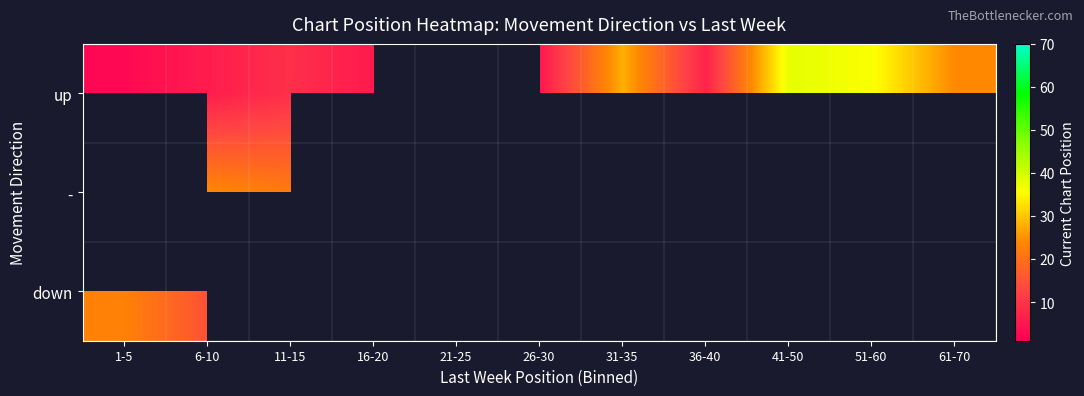

Count the number of data series in this chart.

3